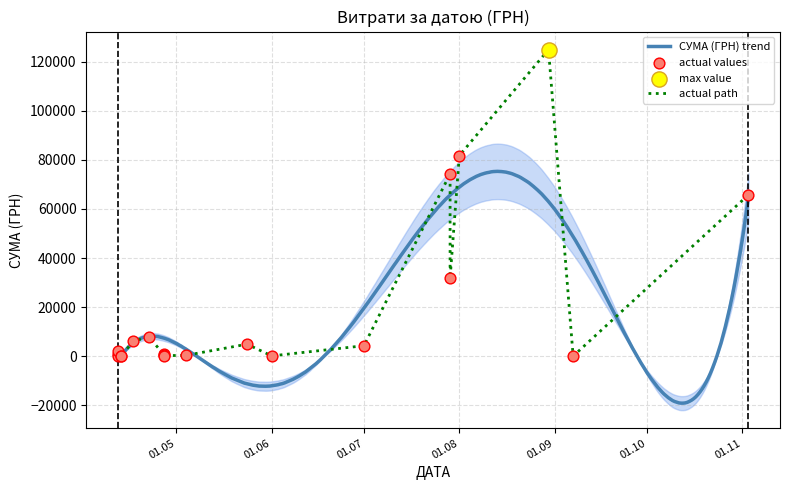

Between 27.04.2016 and 01.07.2016, which is larger?

01.07.2016